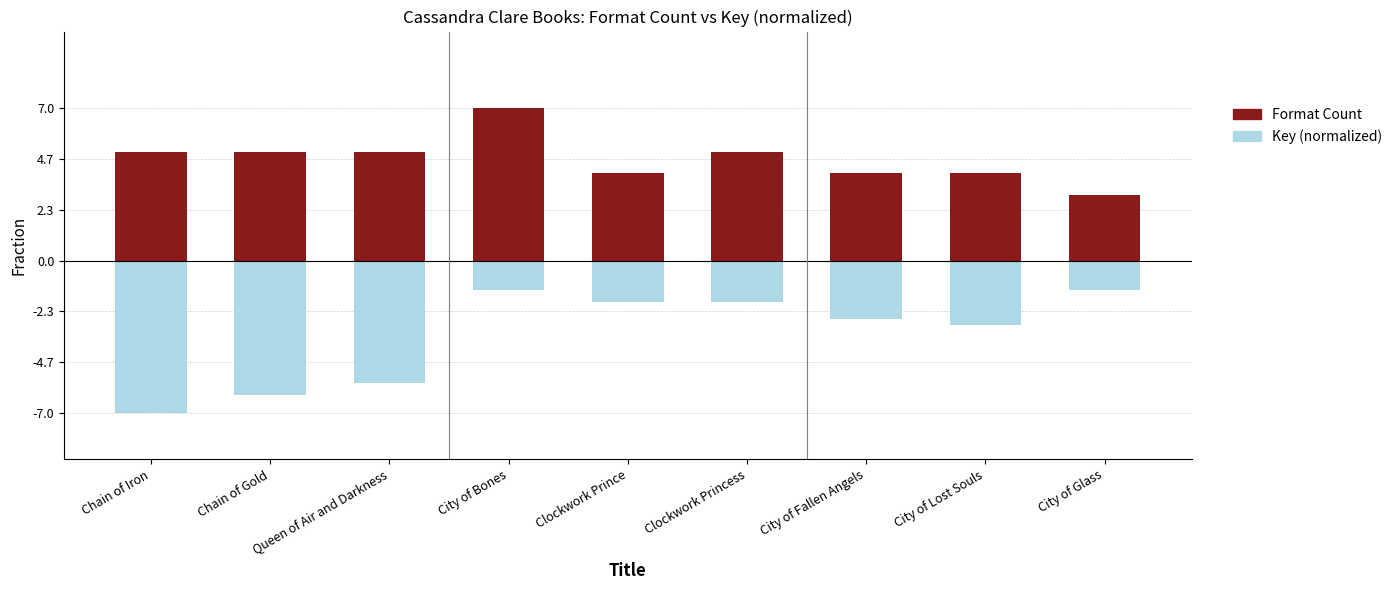

Which has a higher value, Clockwork Princess or Chain of Iron?

Clockwork Princess